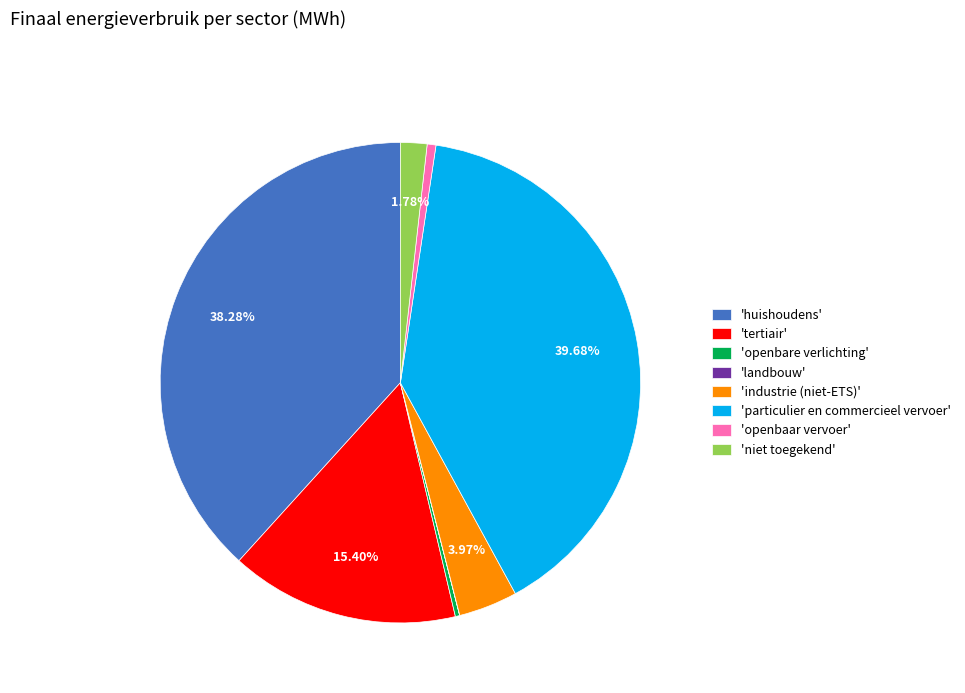

To the nearest percent, what is the difference between the largest and smallest slice percentages?

40%